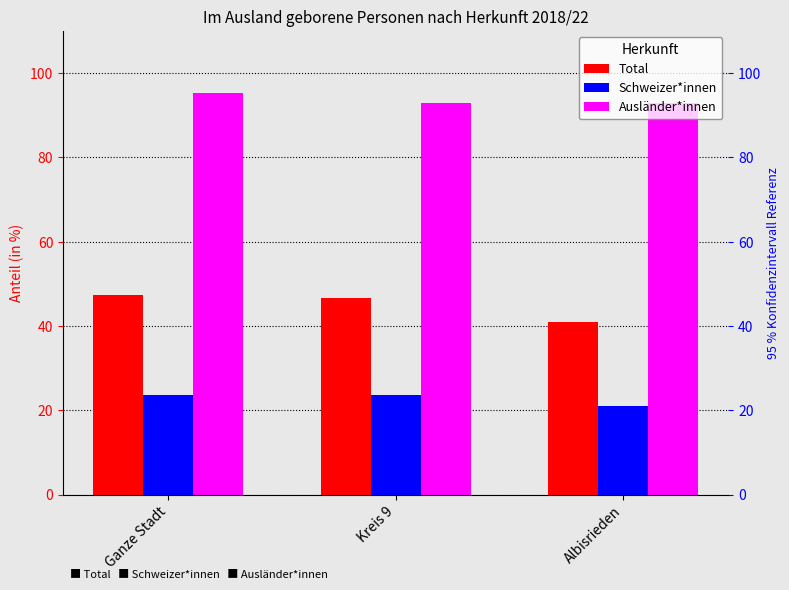

What is the difference between the maximum and minimum values in the Schweizer*innen series?

2.7